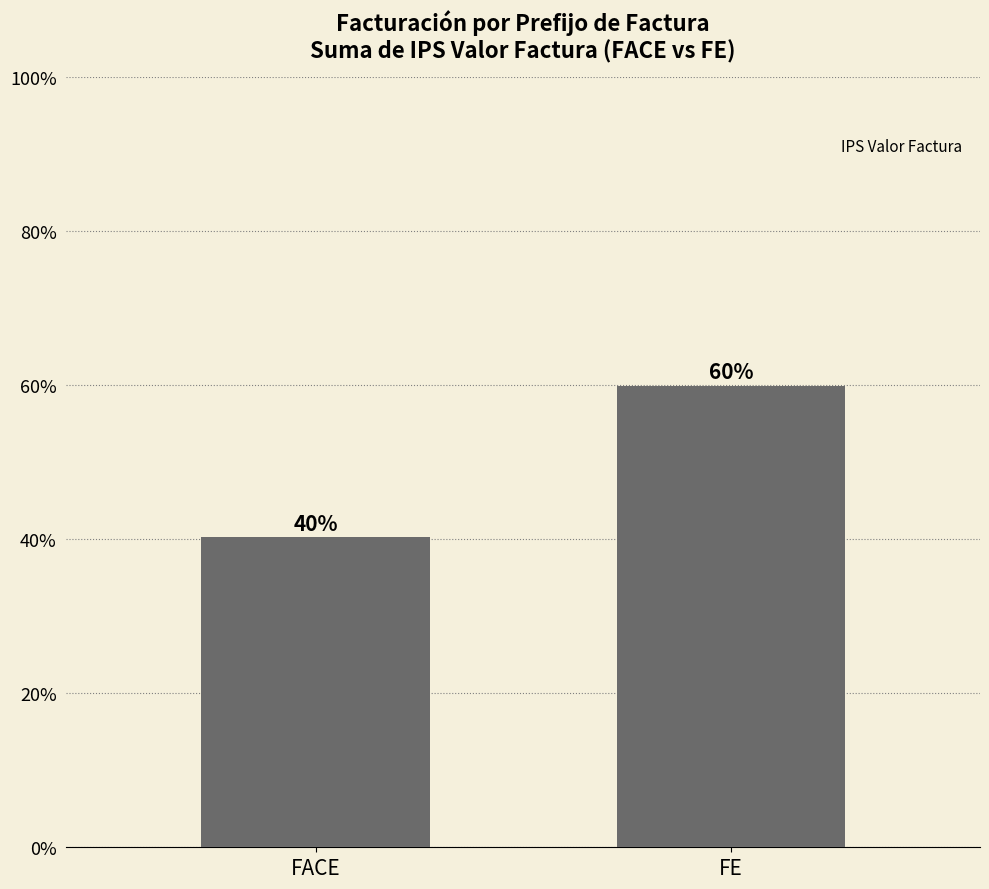

At which label is the value closest to 0?

FACE